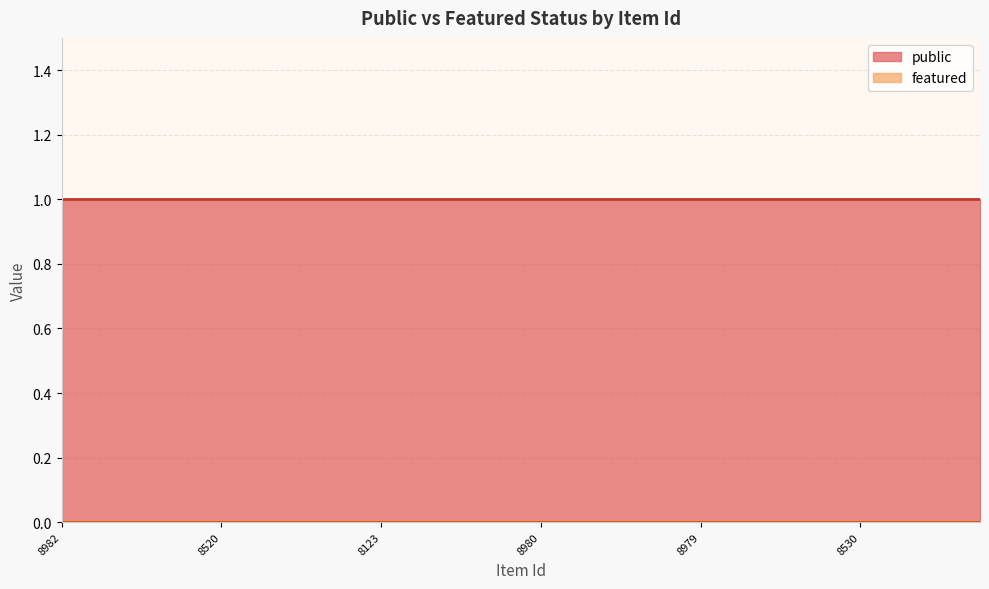

How many series are shown in this chart?

2